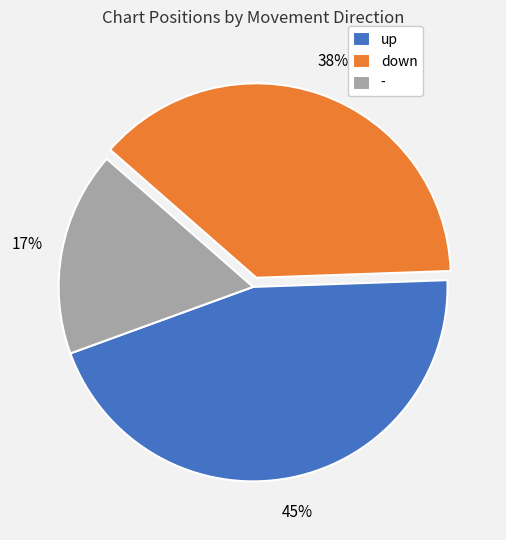

Which category has the smallest portion of the pie?

-